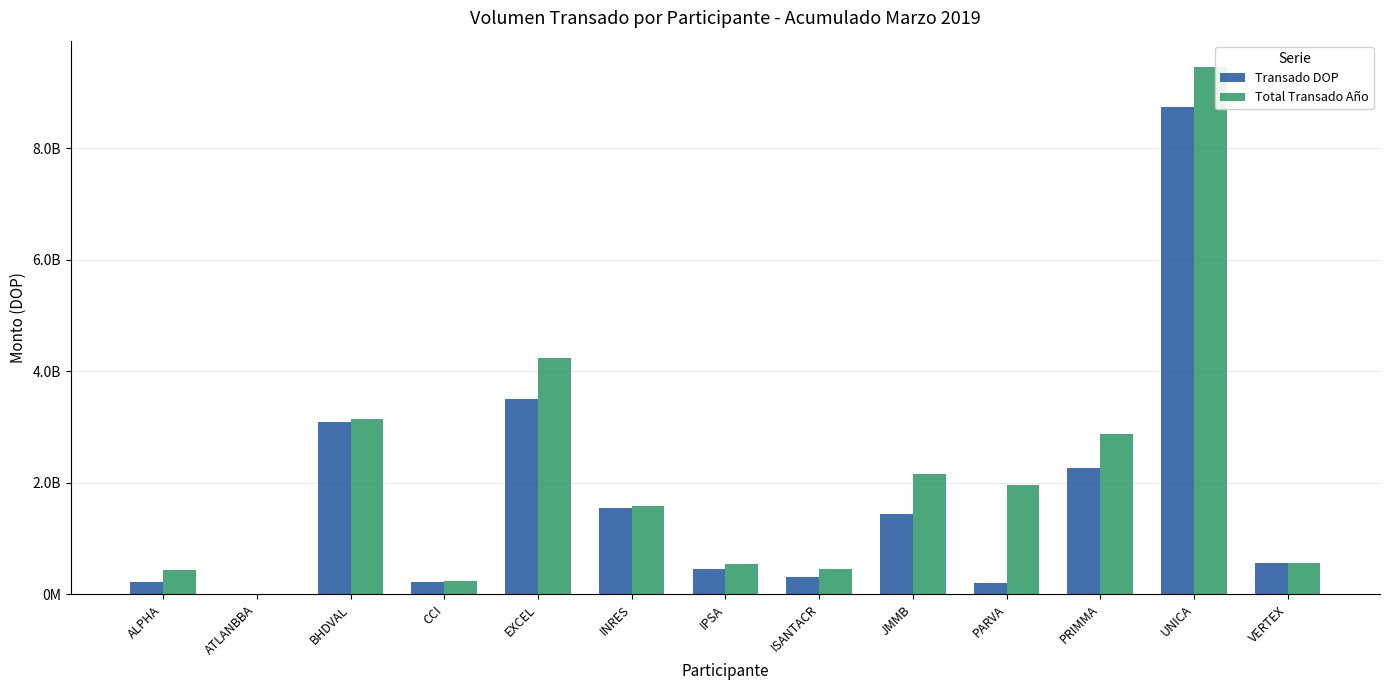

The value of Total Transado Año at PARVA is 1966703411.4. True or false?

True